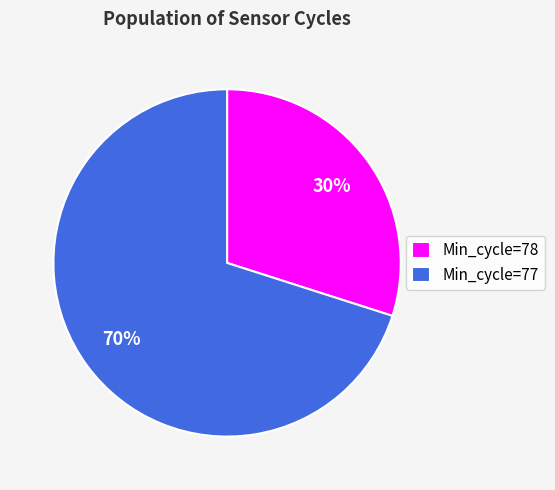

Which has a higher value, Min_cycle=77 or Min_cycle=78?

Min_cycle=77